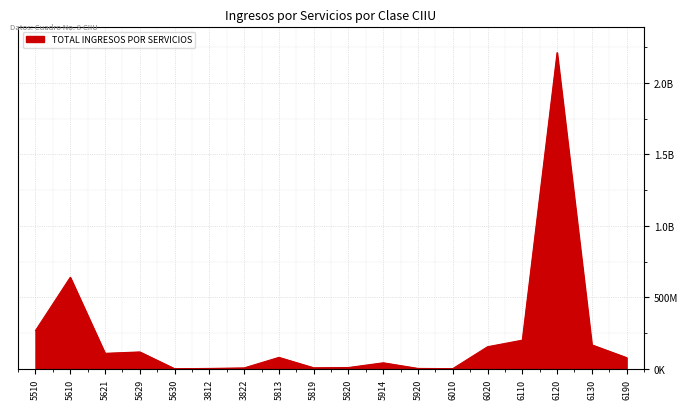

What is the difference between the second highest and second lowest values?

639022221